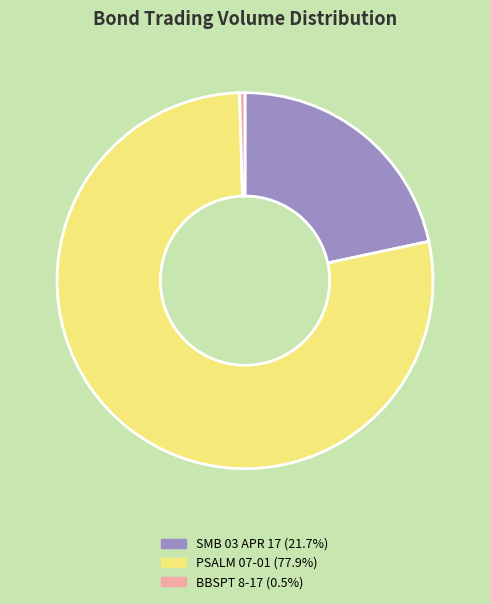

Is there any slice that represents more than half of the pie?

Yes